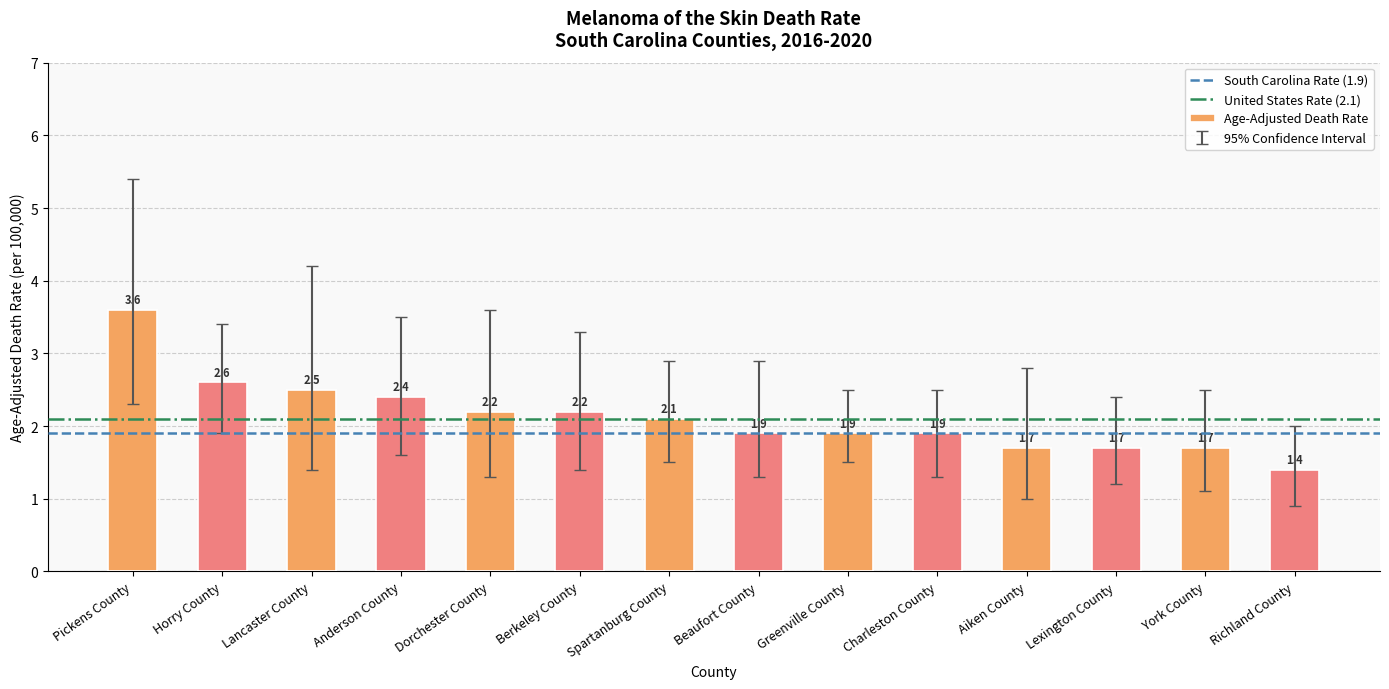

What is the minimum value shown in the chart?

1.4